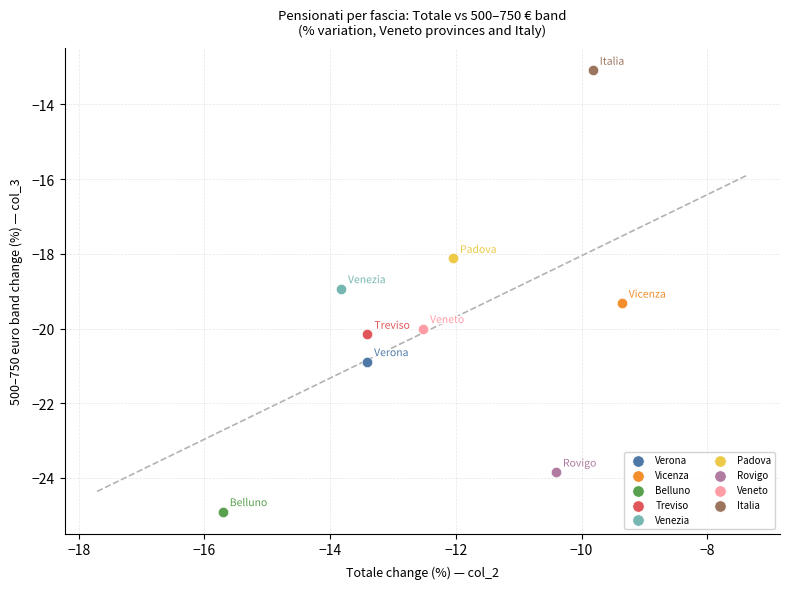

What are all the series names shown in the legend?

Verona, Vicenza, Belluno, Treviso, Venezia, Padova, Rovigo, Veneto, Italia